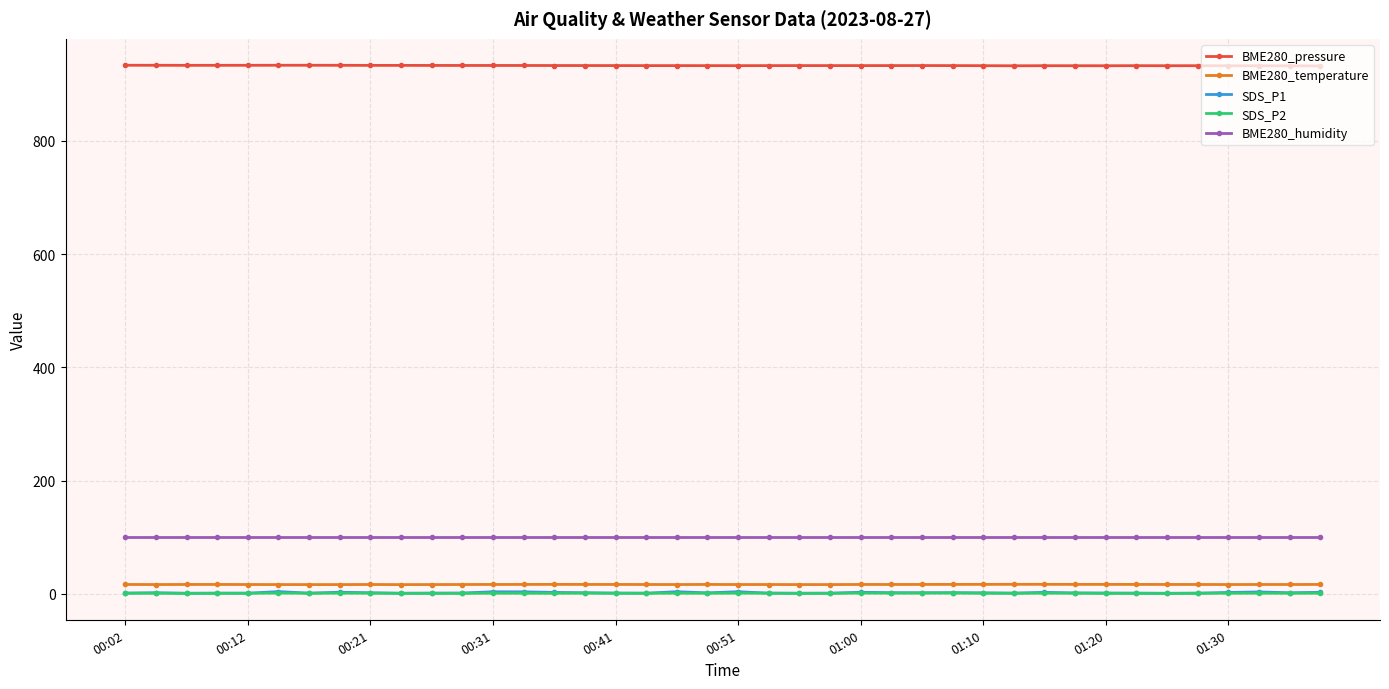

What is the difference between the second highest and minimum values in the SDS_P1 series?

2.8